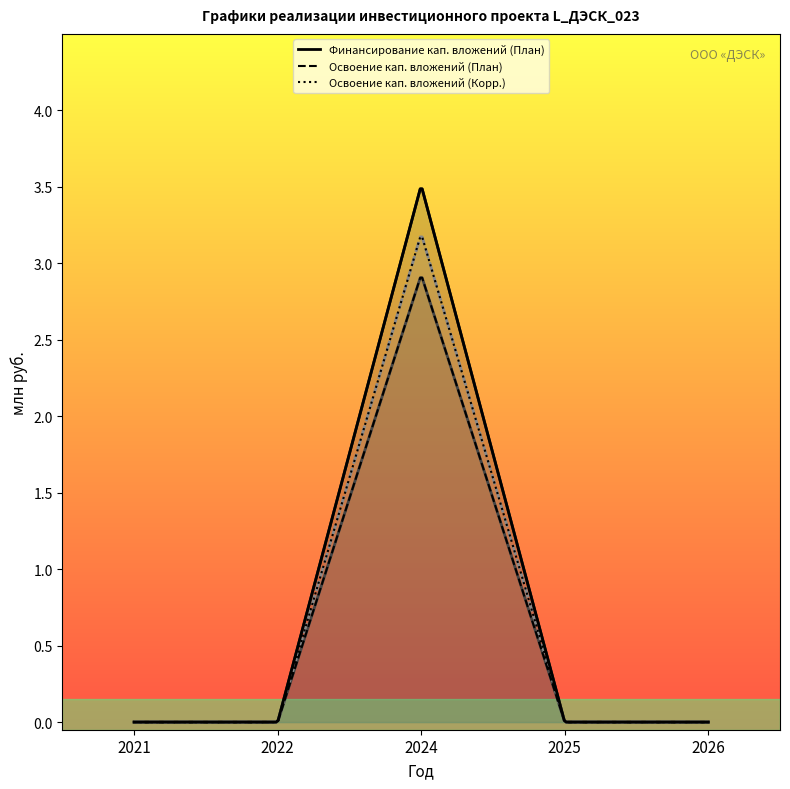

Count the number of data series in this chart.

3